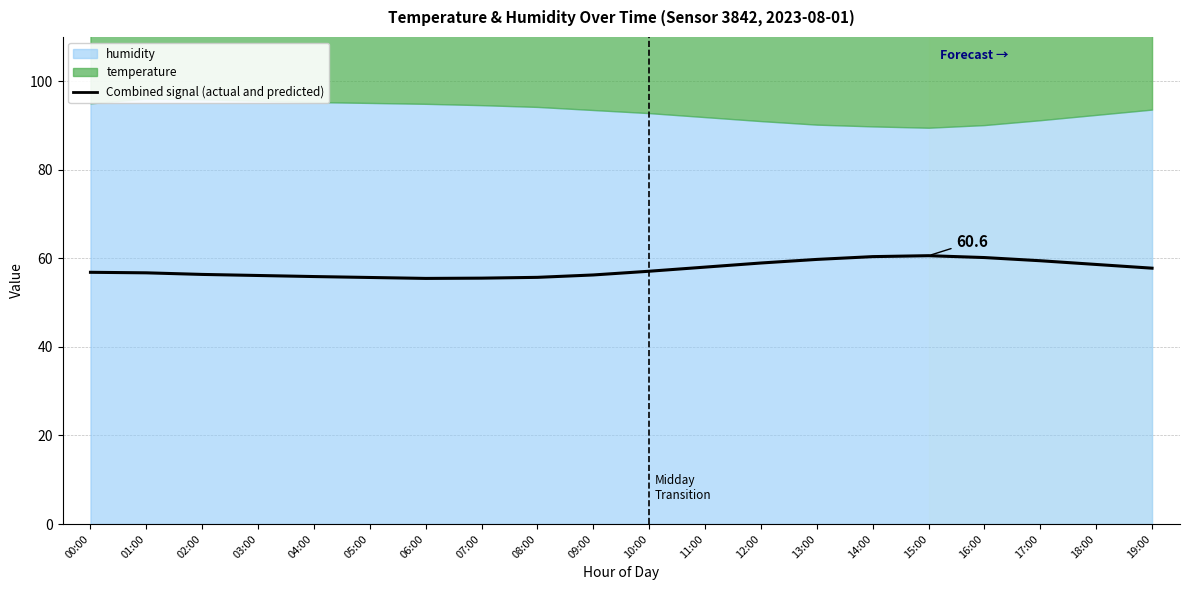

What is the minimum value shown in the chart?

55.5